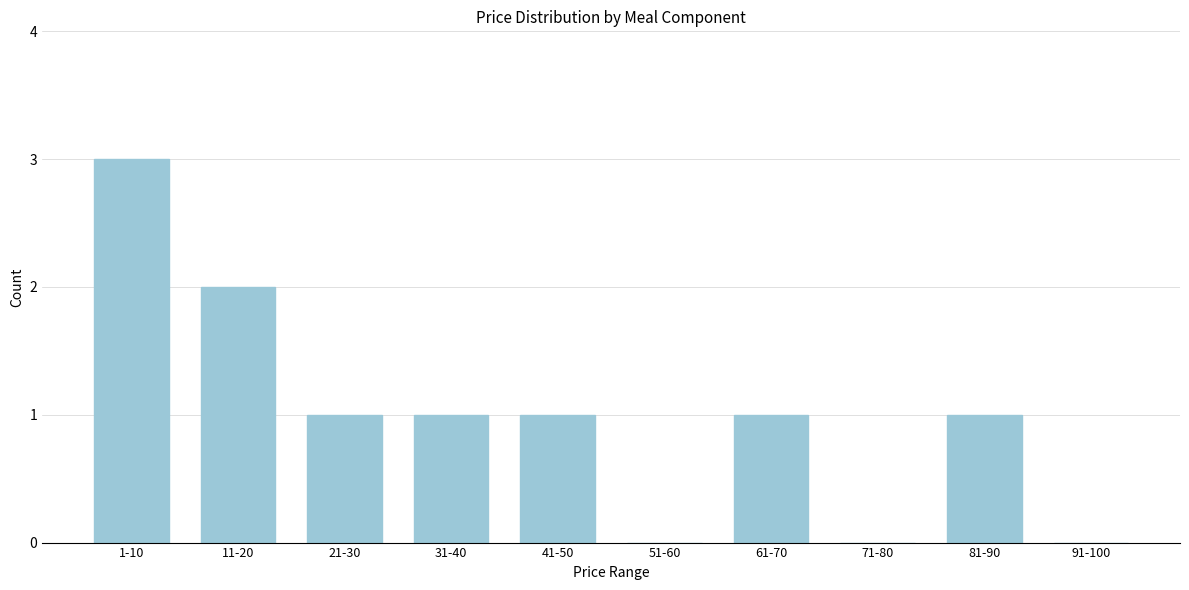

Reading right to left, transcribe all the data shown in this chart.

91-100=0	81-90=1	71-80=0	61-70=1	51-60=0	41-50=1	31-40=1	21-30=1	11-20=2	1-10=3